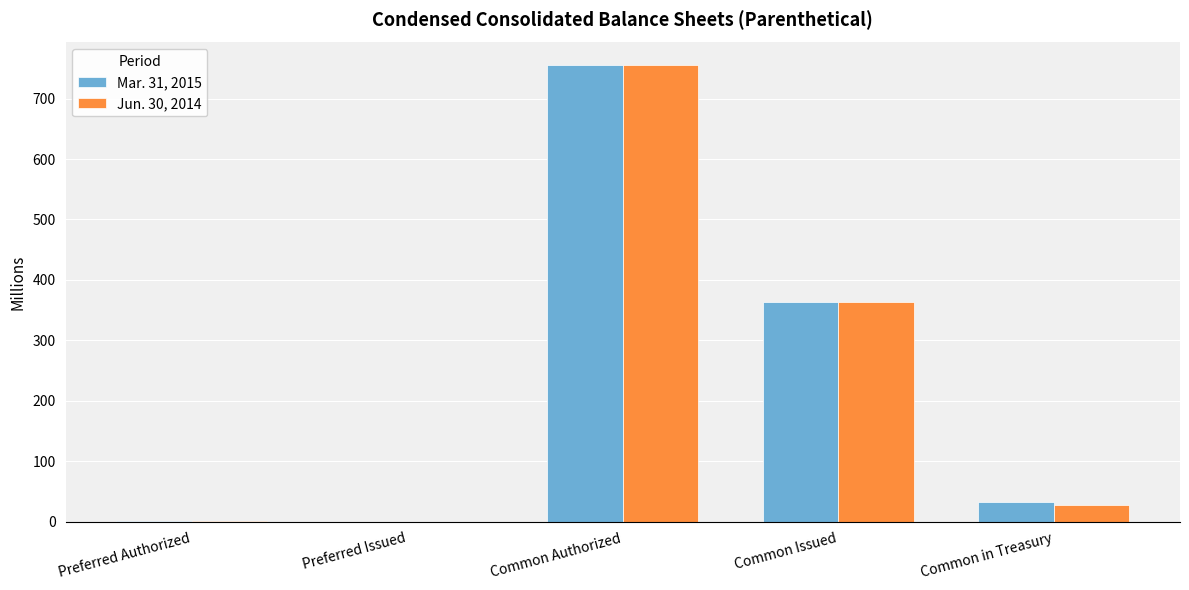

How many groups of bars are there?

5